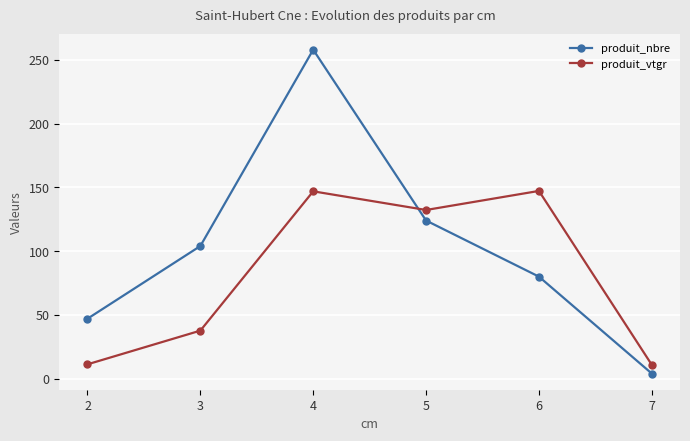

Where do produit_nbre and produit_vtgr first cross each other?

4 and 5